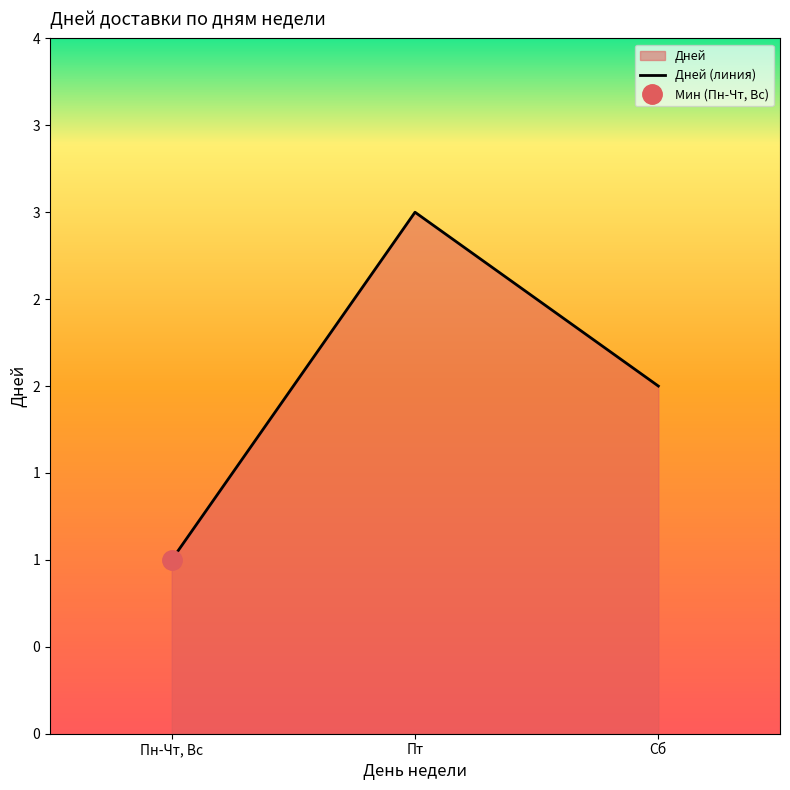

At which category does the chart reach its peak across all series?

Пт